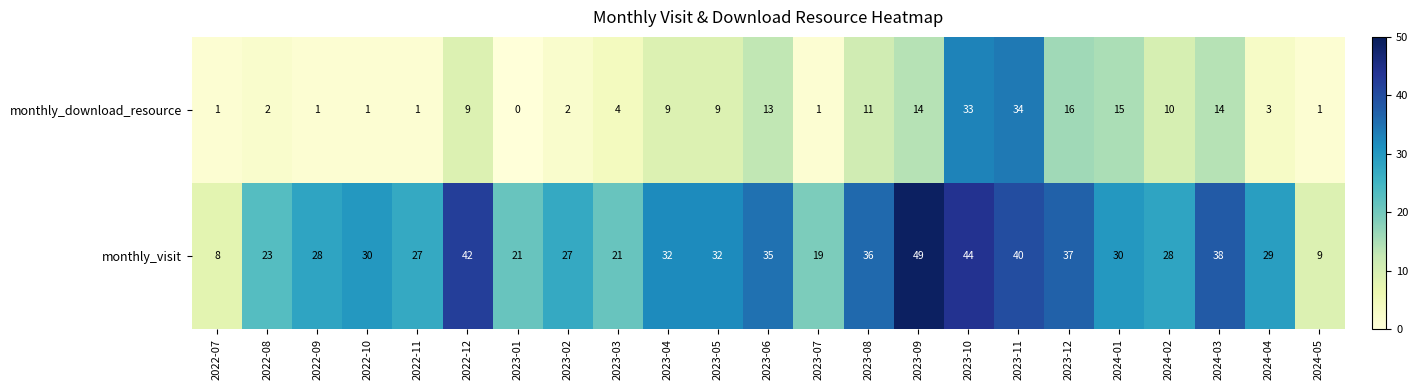

Rank the series at 2024-02 from highest to lowest value.

monthly_visit, monthly_download_resource